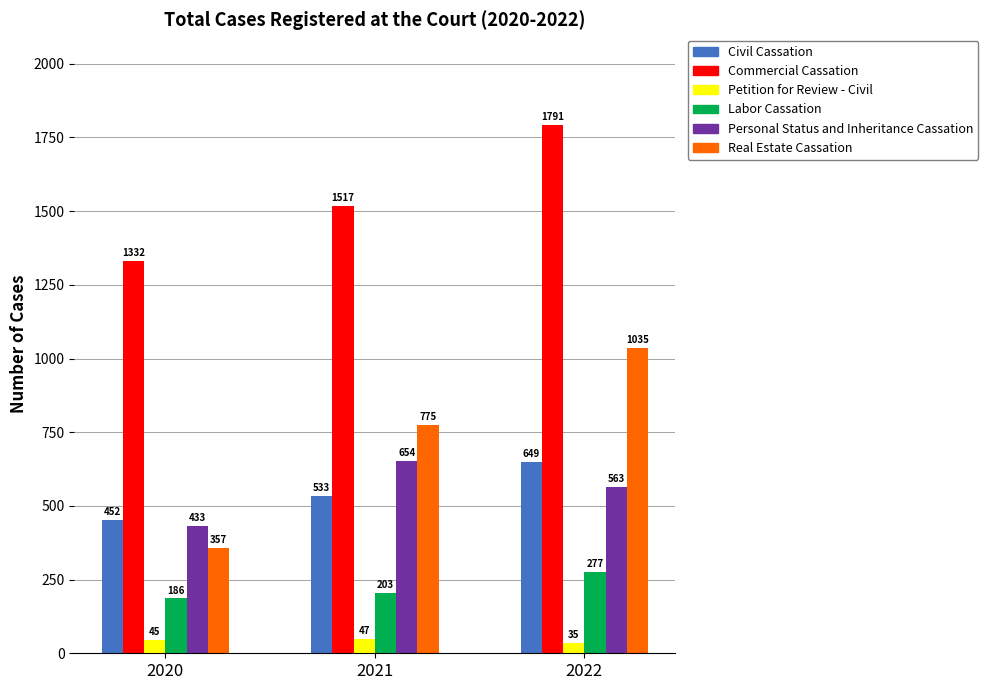

True or false: Petition for Review - Civil has a value of 35 at 2022.

True